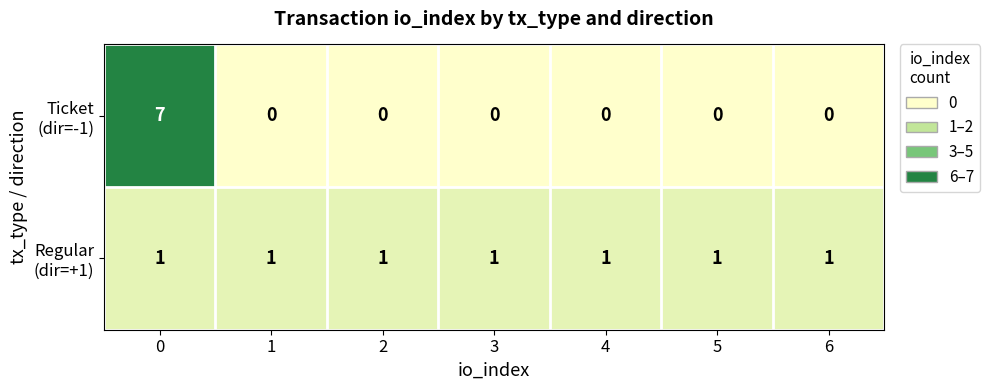

Count the number of data series in this chart.

2